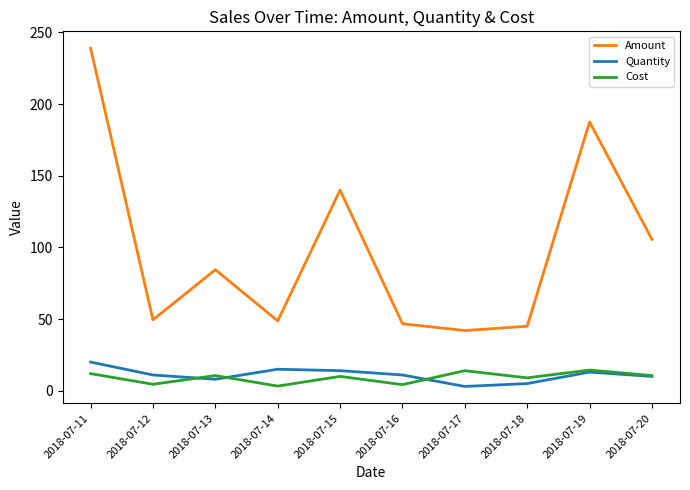

Is the value of Quantity at 2018-07-11 greater than the value of Amount at 2018-07-12?

No